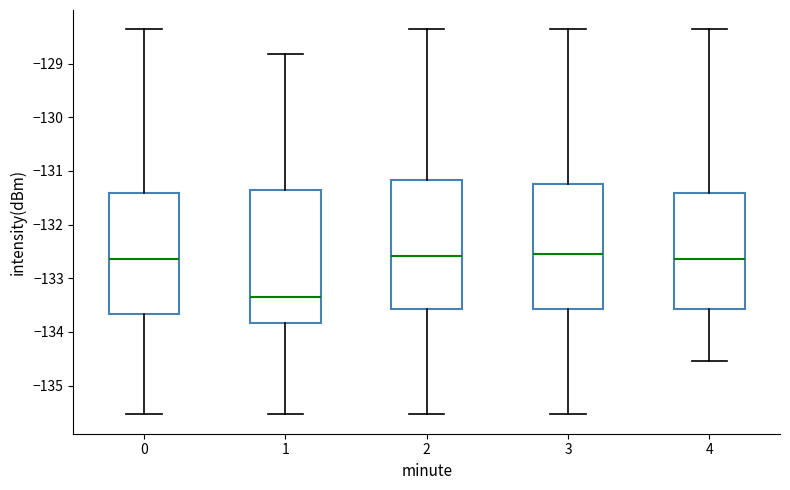

Reading left to right, transcribe this box plot: for each box, give where its median line is, the range the box spans, and where its two whiskers end, as read against the y-axis. The values are not printed on the chart, so give them approximately, as read against the axis.

0: median -132.6, box -133.7 to -131.4, whiskers -135.5 to -128.4
1: median -133.4, box -133.8 to -131.4, whiskers -135.5 to -128.8
2: median -132.6, box -133.6 to -131.2, whiskers -135.5 to -128.4
3: median -132.5, box -133.6 to -131.2, whiskers -135.5 to -128.4
4: median -132.6, box -133.6 to -131.4, whiskers -134.5 to -128.4